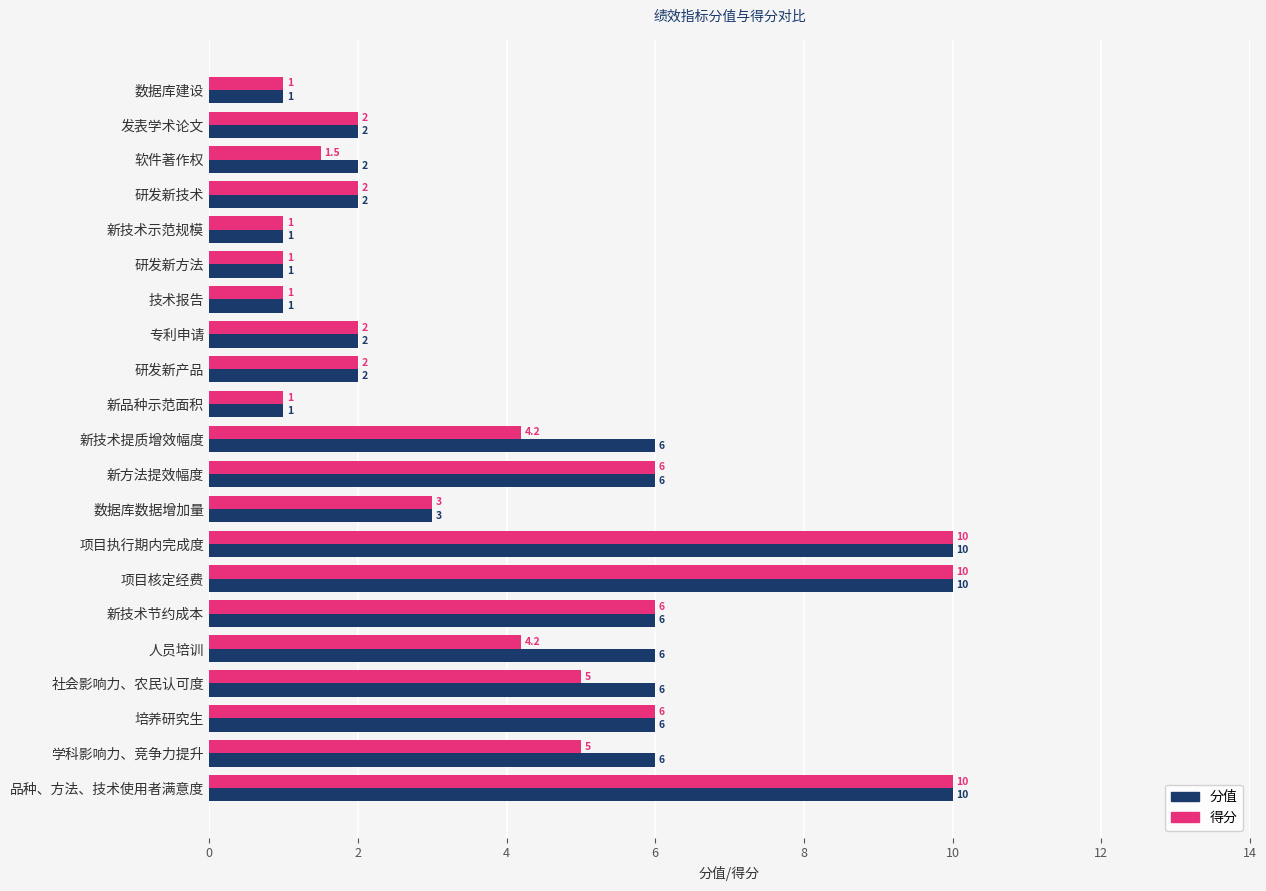

What is the highest value of the 分值 series?

10.0